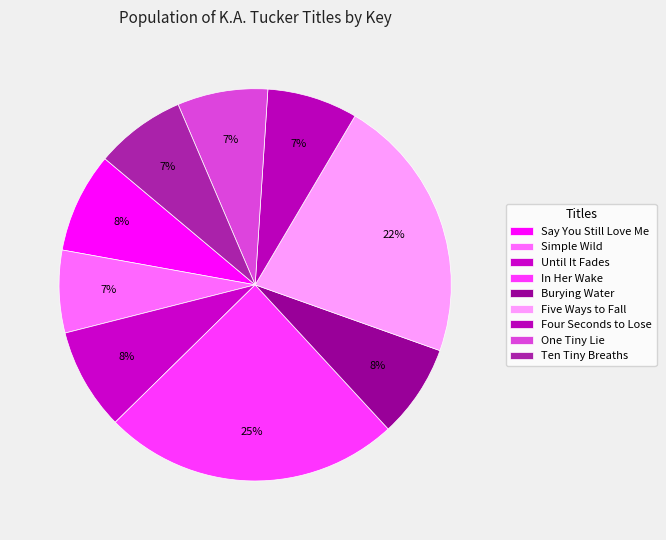

True or false: Say You Still Love Me accounts for 22% of the total.

False